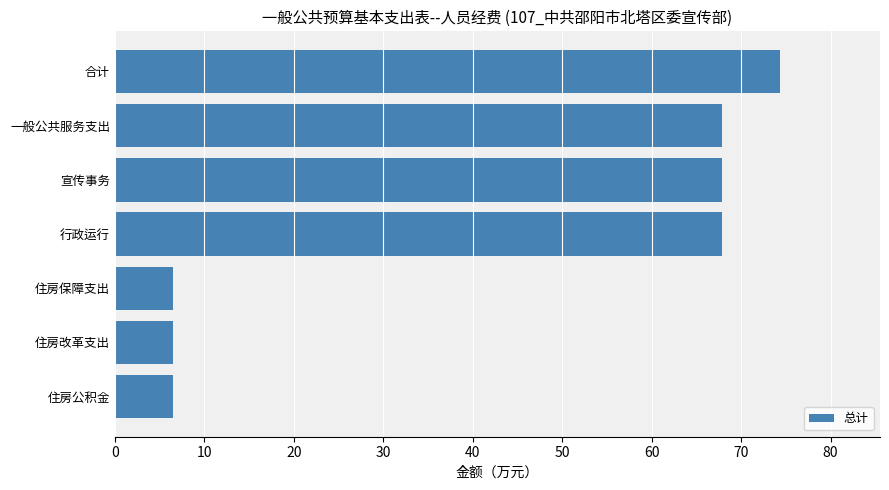

How many bars are there in total?

7